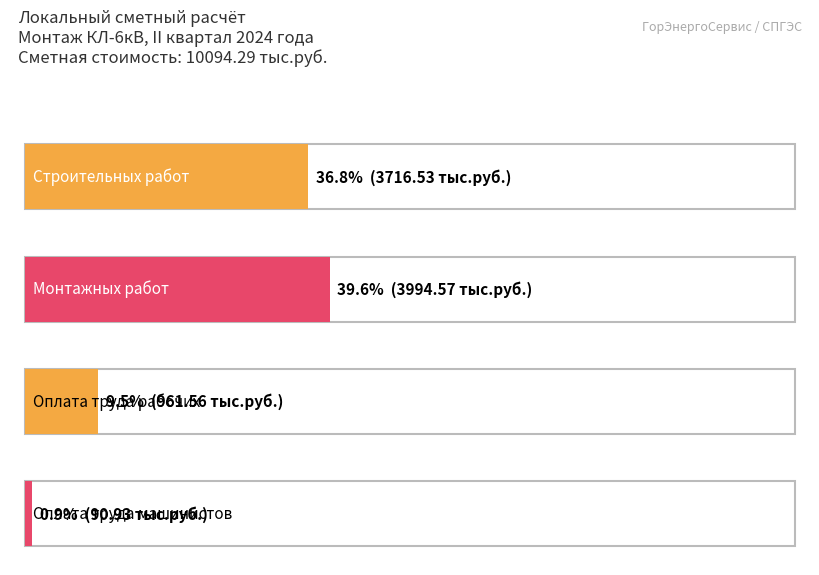

Count the number of values greater than 3716.

2